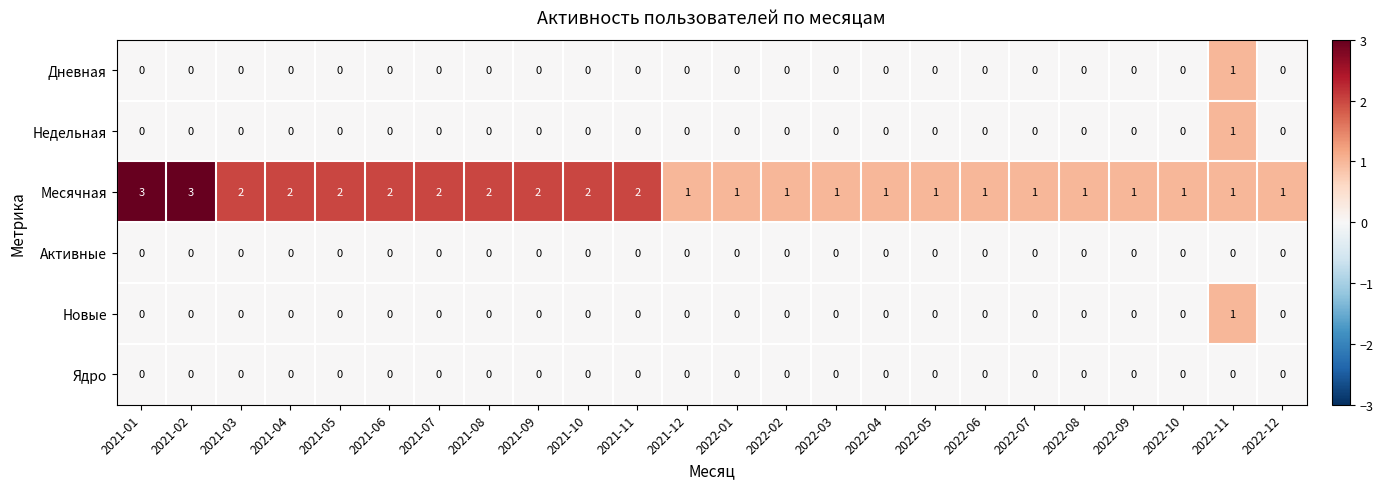

What is the maximum value shown in the chart?

3